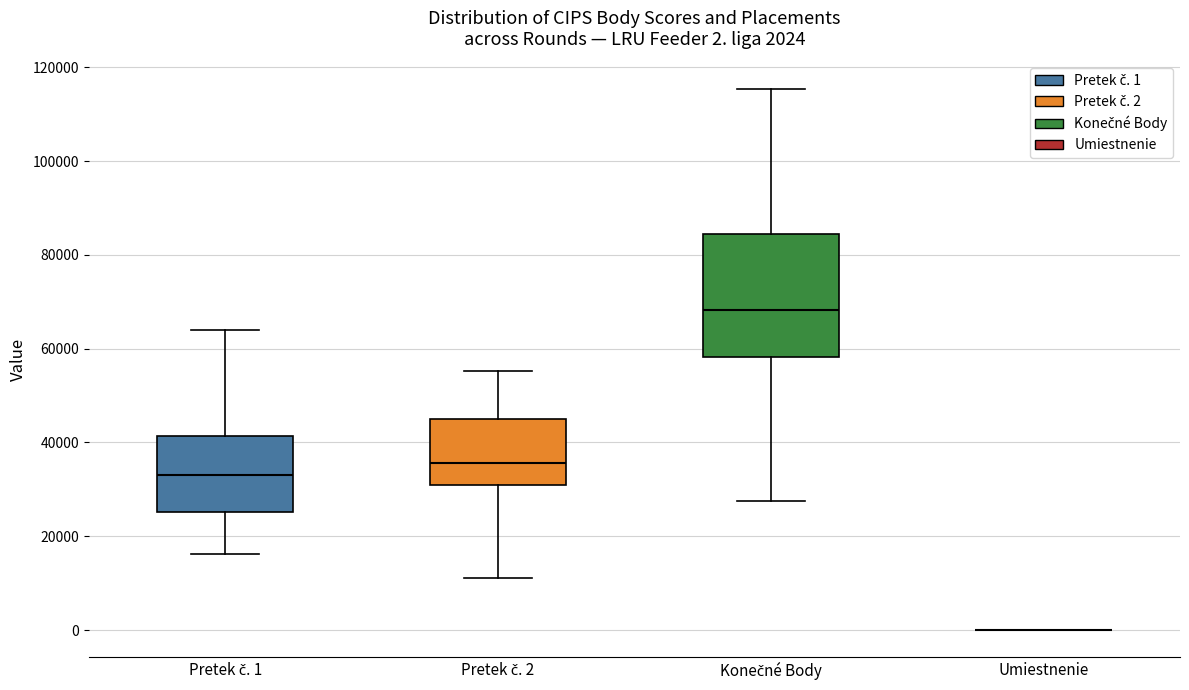

Which box is the tallest, from its lower edge to its upper edge?

Konečné Body